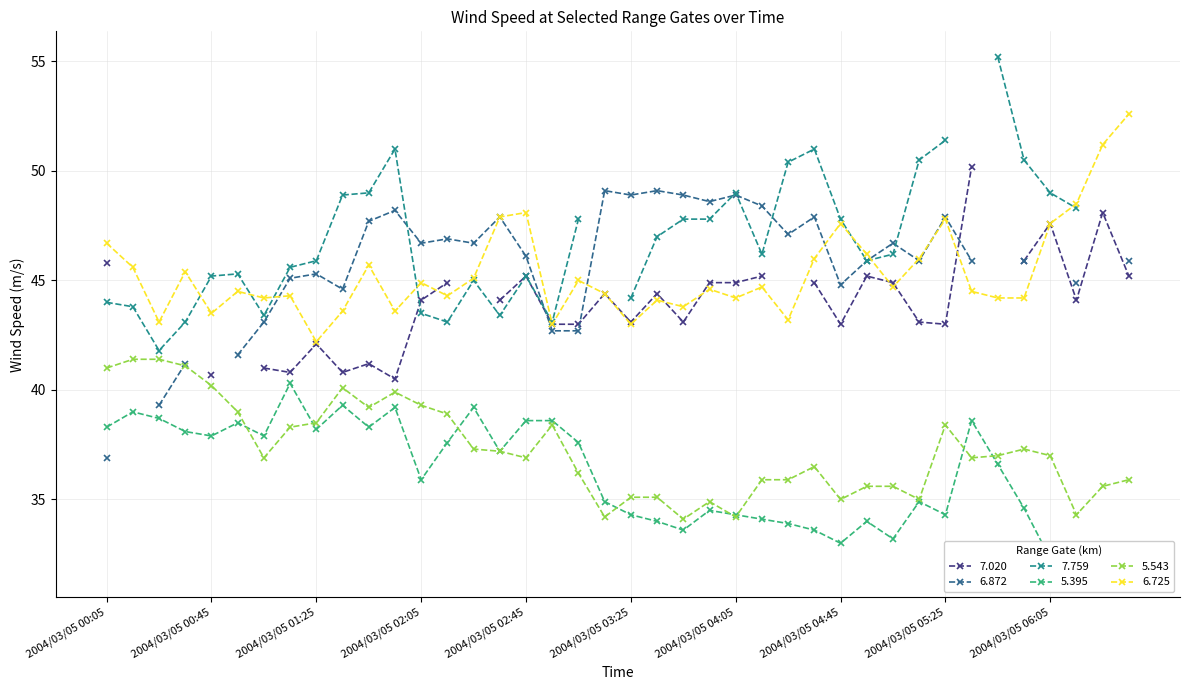

True or false: 6.725 and 5.543 intersect in this chart.

False